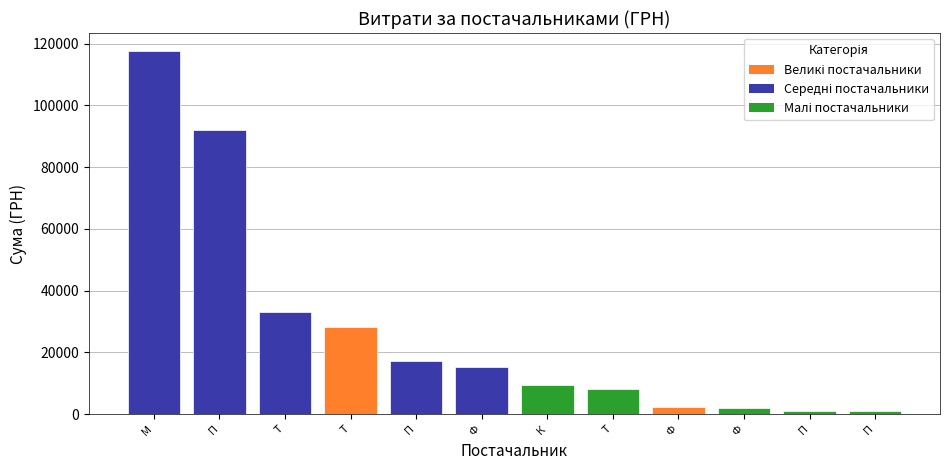

How many distinct data groups are displayed?

1